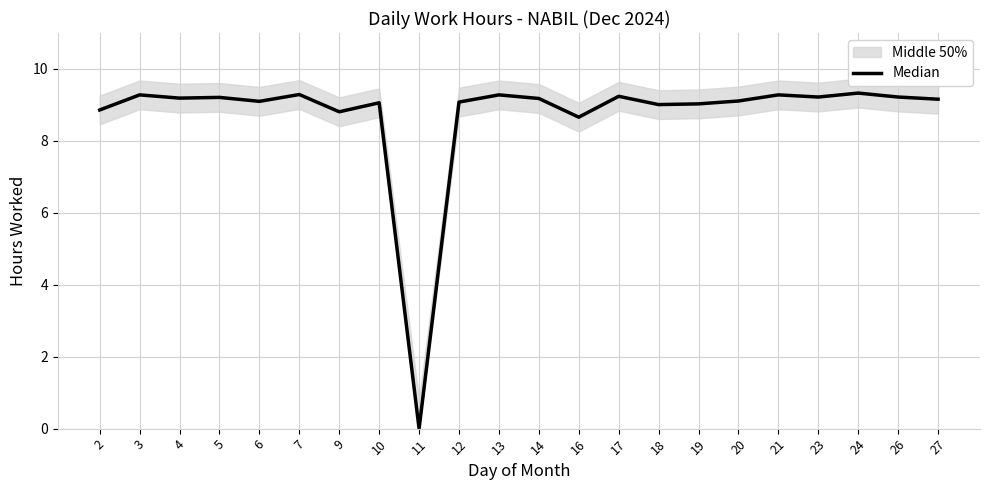

How many data points are less than 9?

4